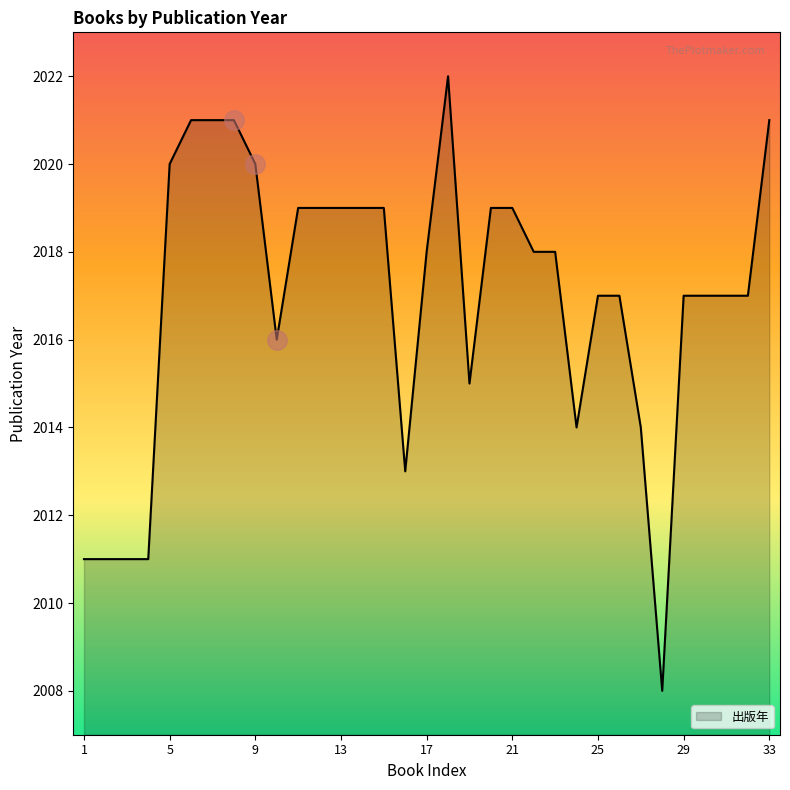

What value does the data have at 7, to the nearest 5?

2020